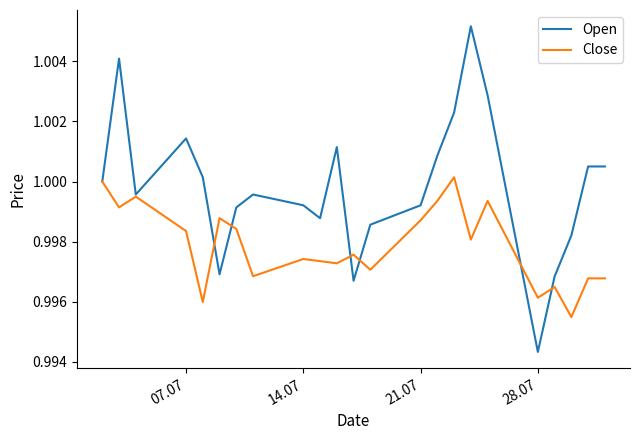

How many lines are shown in the chart?

2